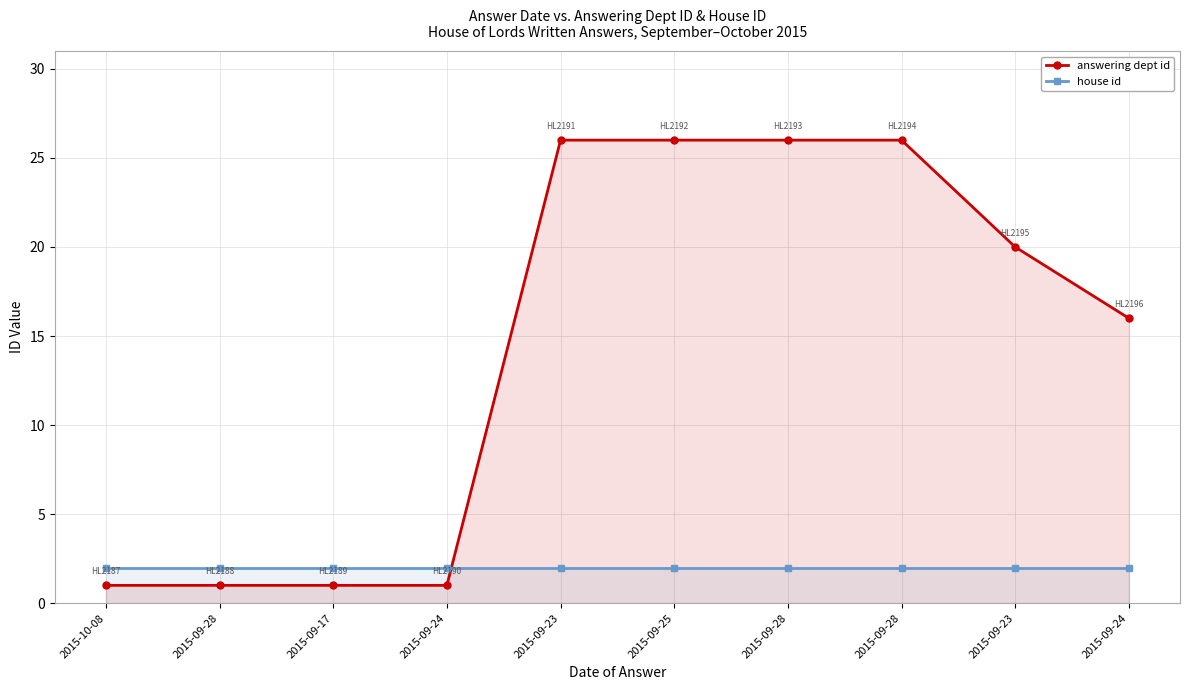

True or false: answering dept id and house id cross at least once.

True